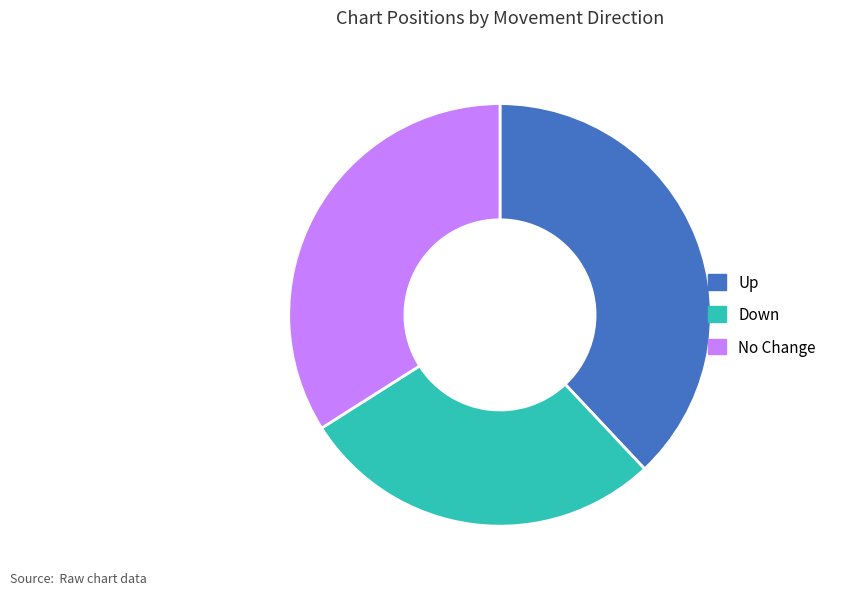

The Up slice represents 26% of the pie. True or false?

False